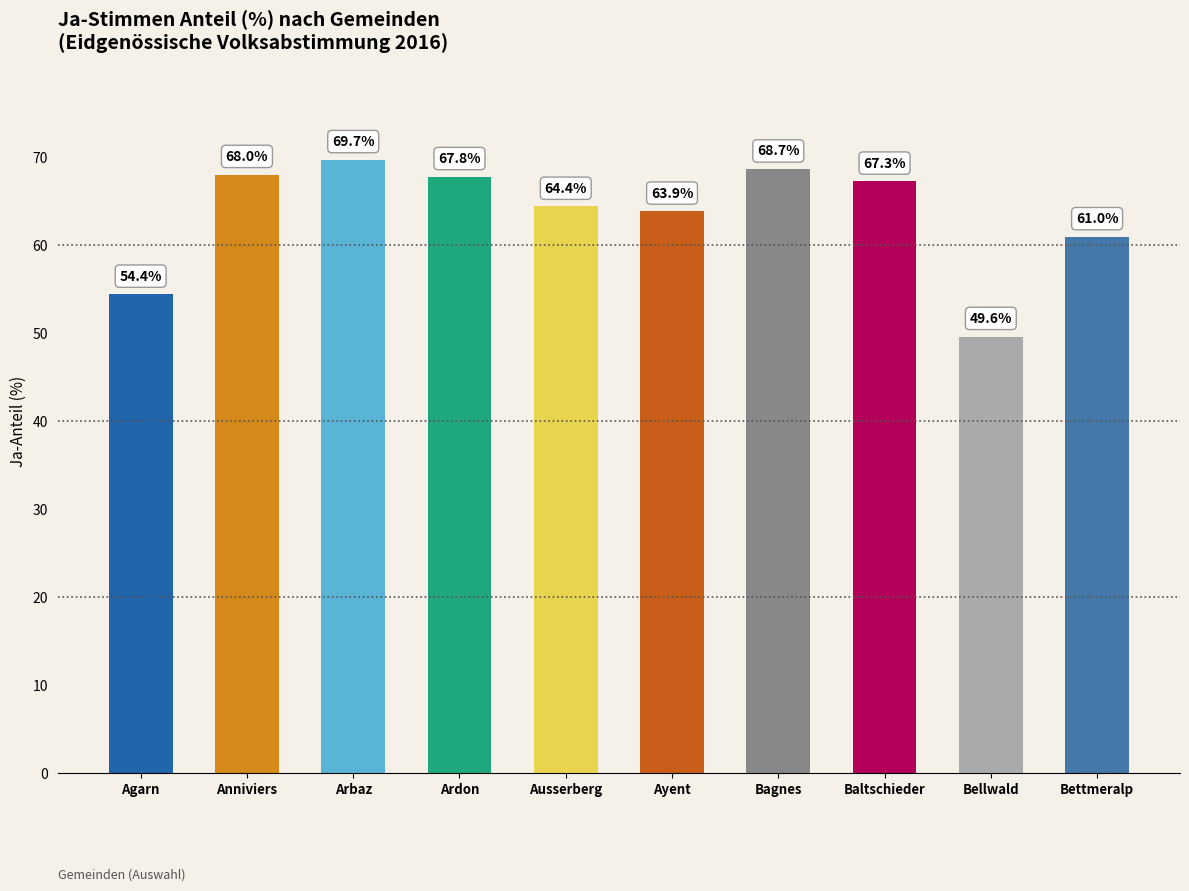

What is the change in value from Arbaz to Ardon?

-1.9